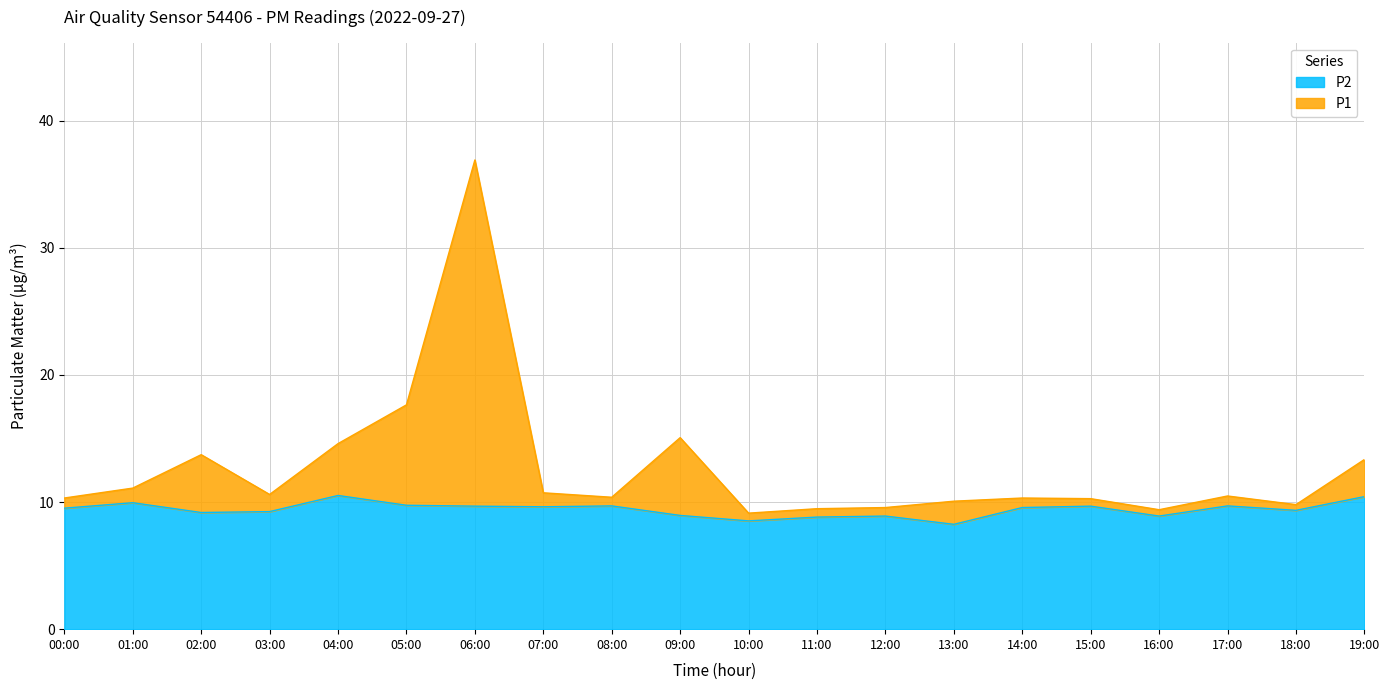

In P2, how many points are lower than both neighbors (excluding endpoints)?

6